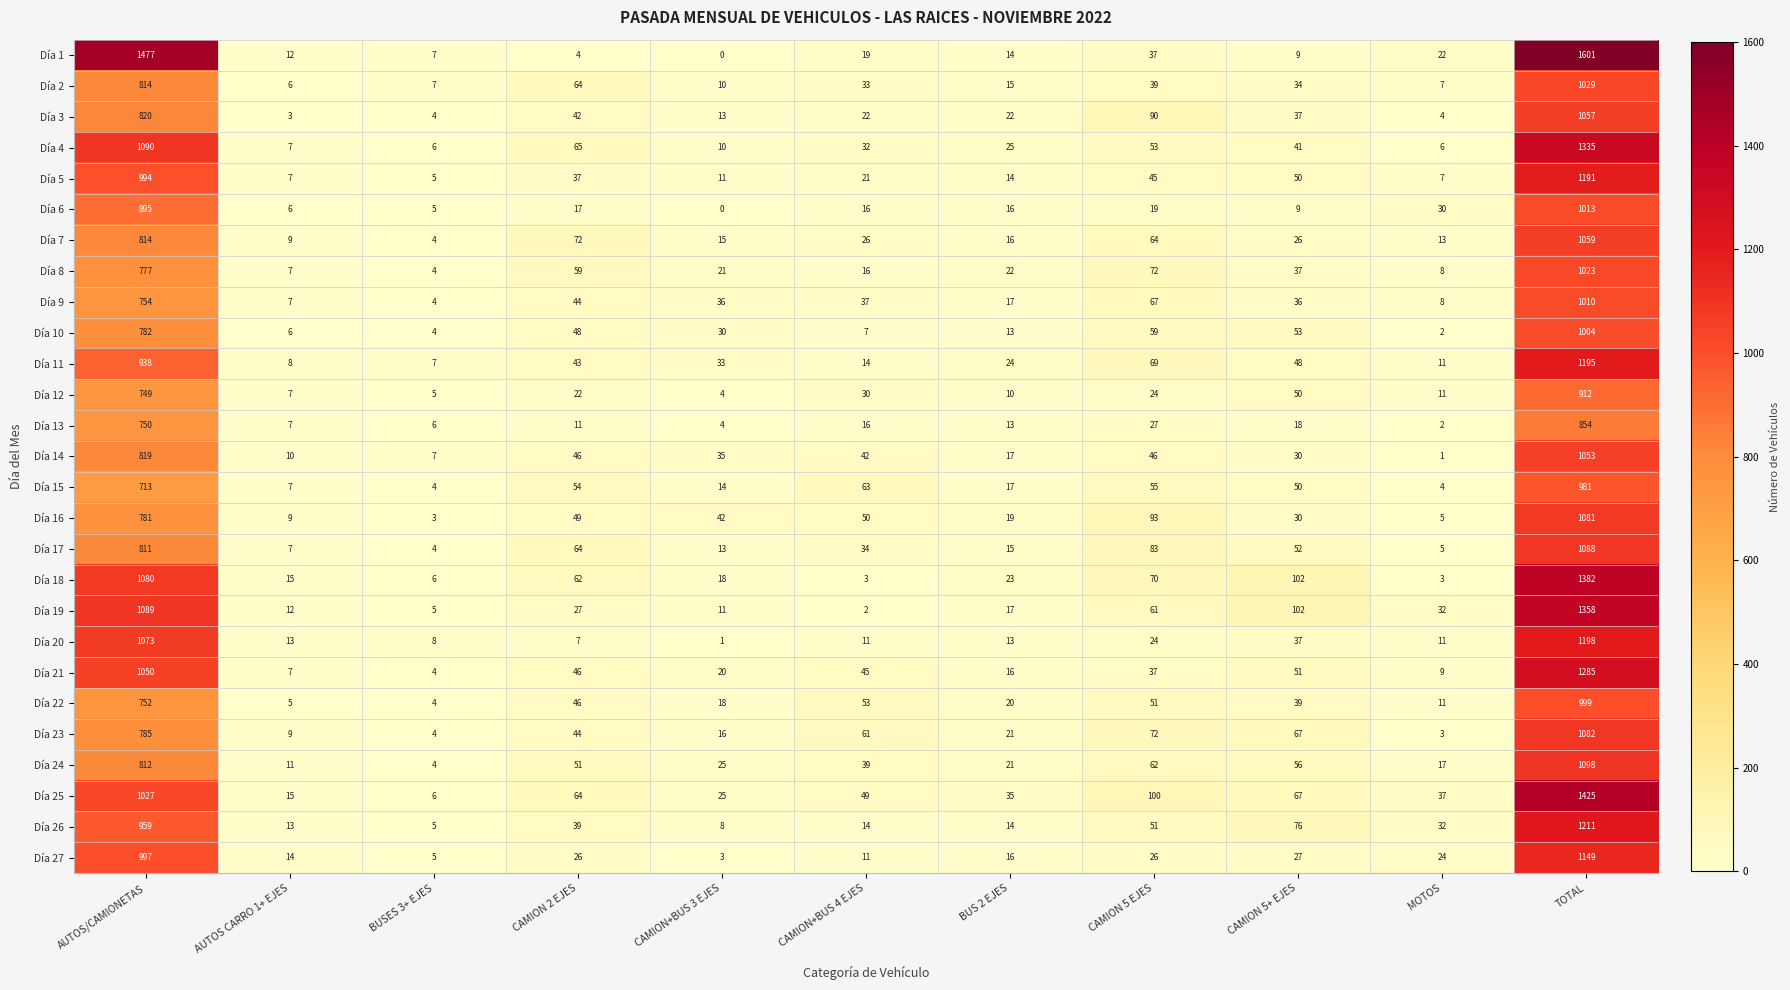

What is the average value of the Día 24 series?

200